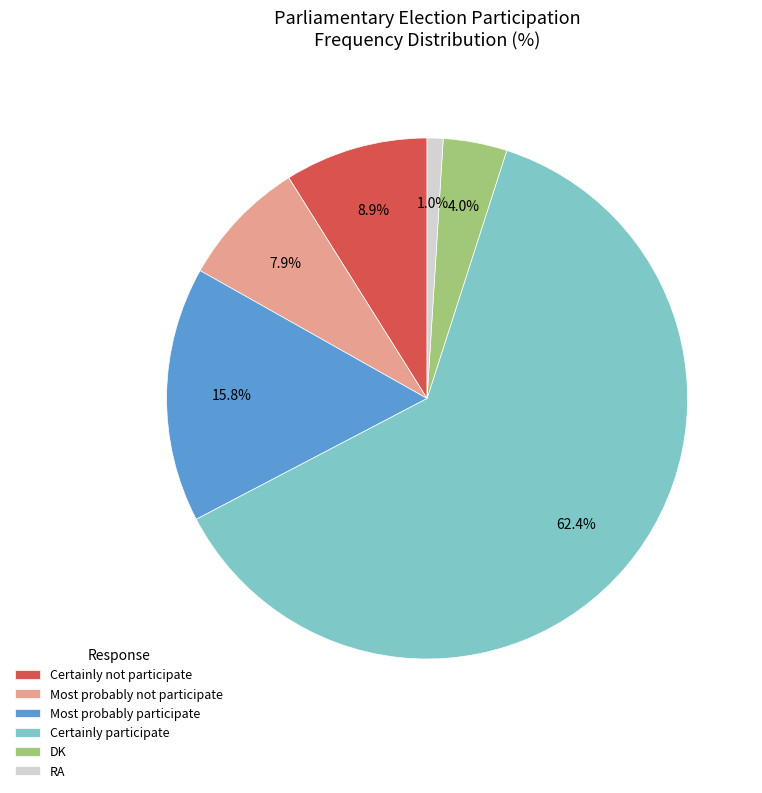

Which has a higher value, Certainly not participate or Most probably participate?

Most probably participate